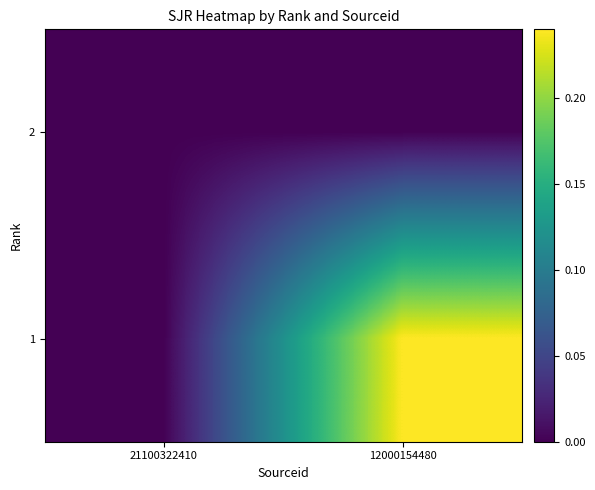

What is the greatest value displayed?

0.2